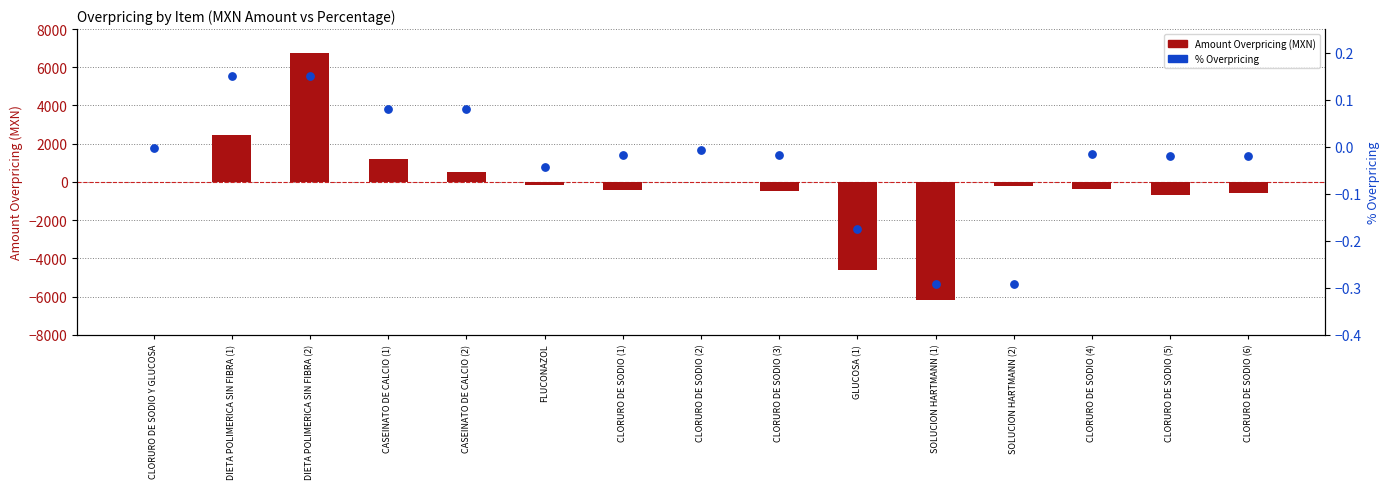

Which series has the widest spread of Y values?

Amount Overpricing (MXN)